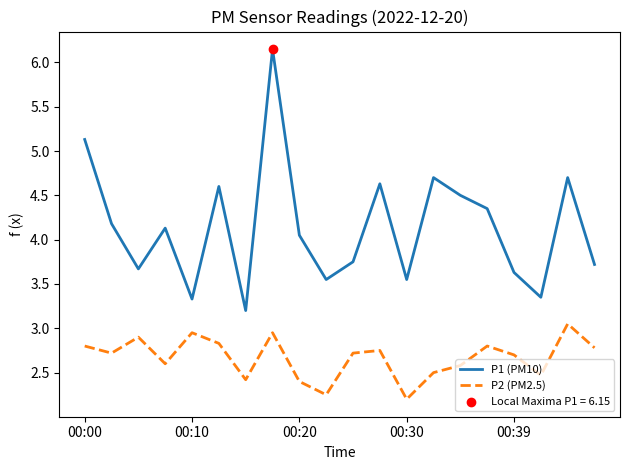

Which series has the largest total across all categories?

P1 (PM10)